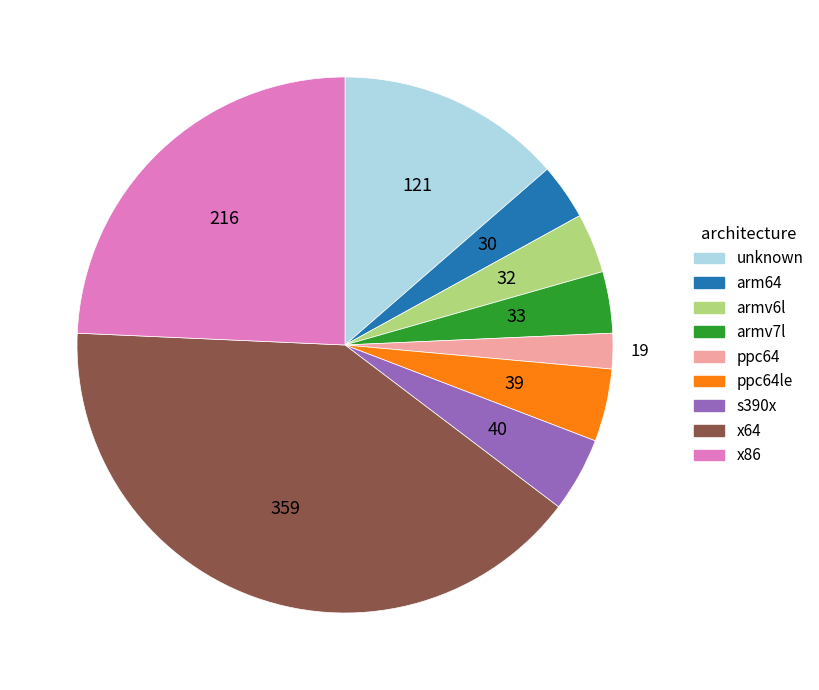

Is there any slice that represents more than half of the pie?

No